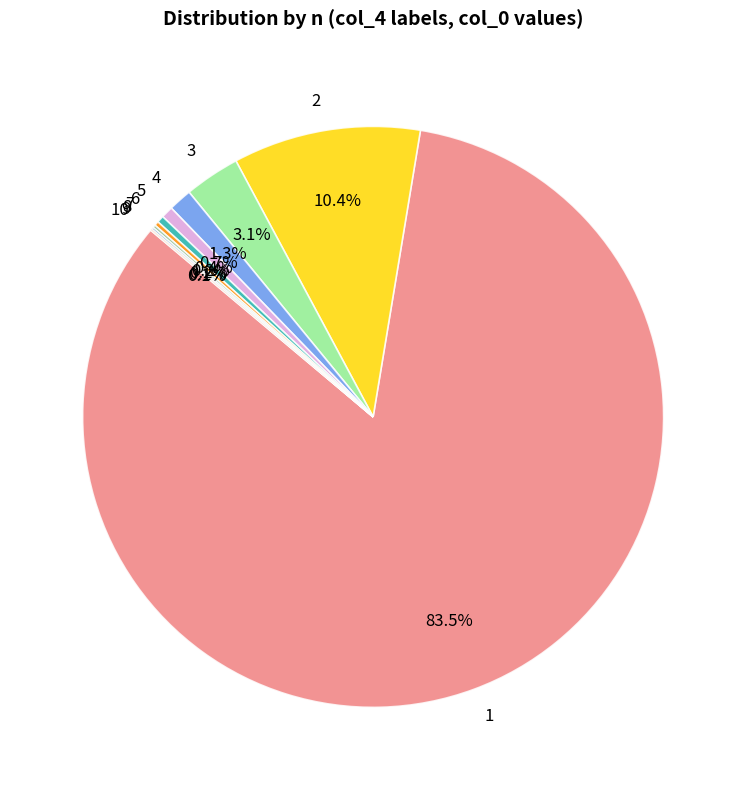

Which slice represents more than half of the pie?

1